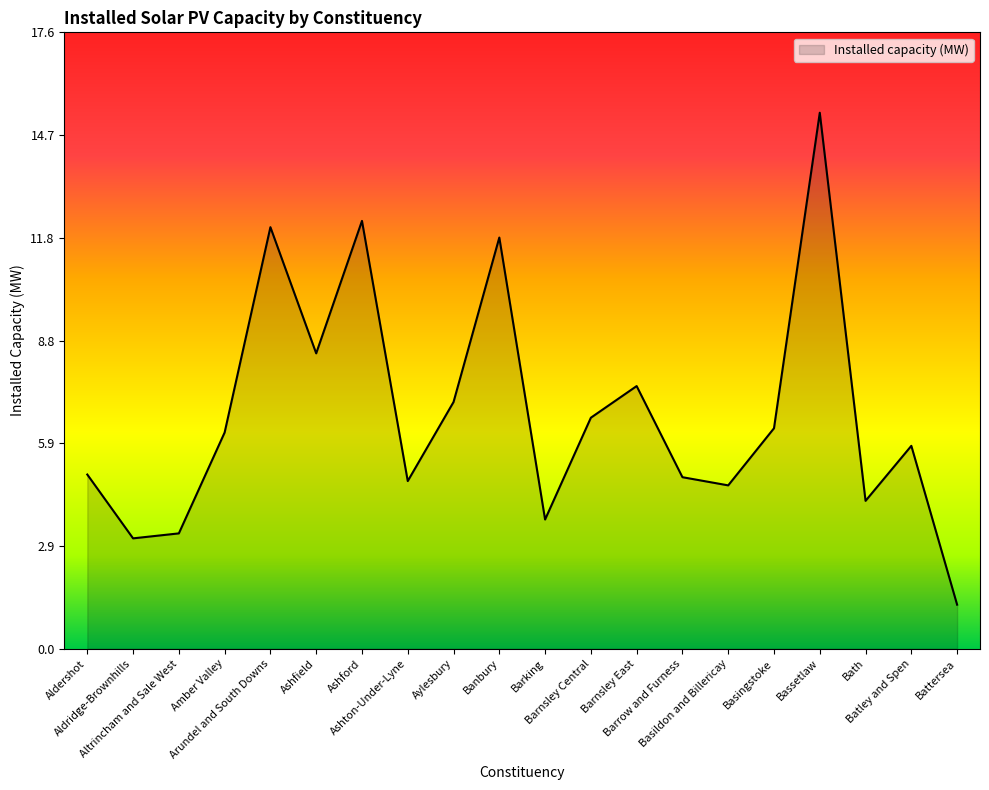

At which category does the chart reach its minimum across all series?

Battersea